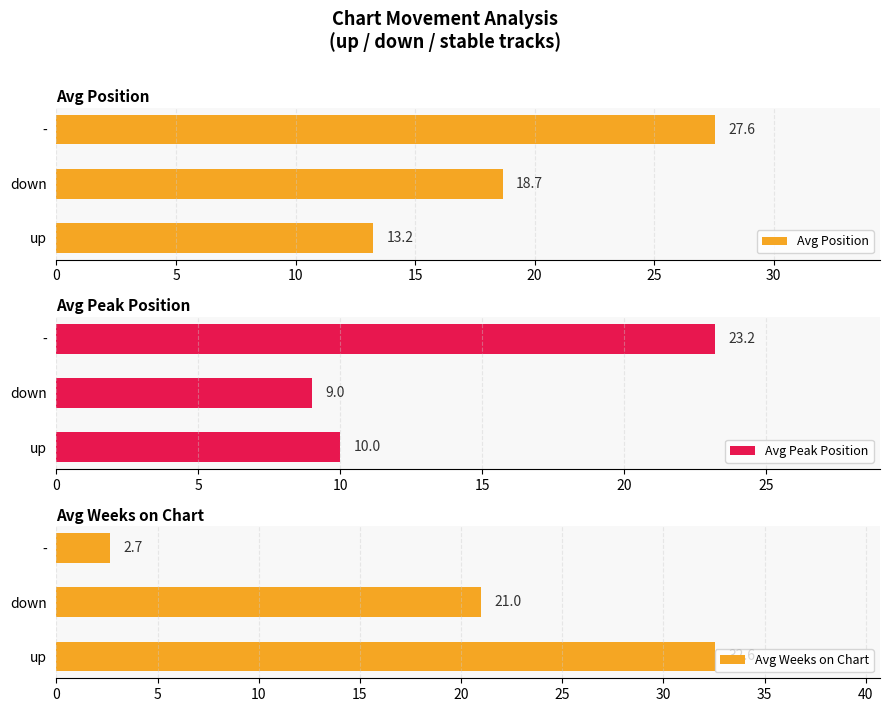

What is the sum of the Avg Position values at up and down?

31.9